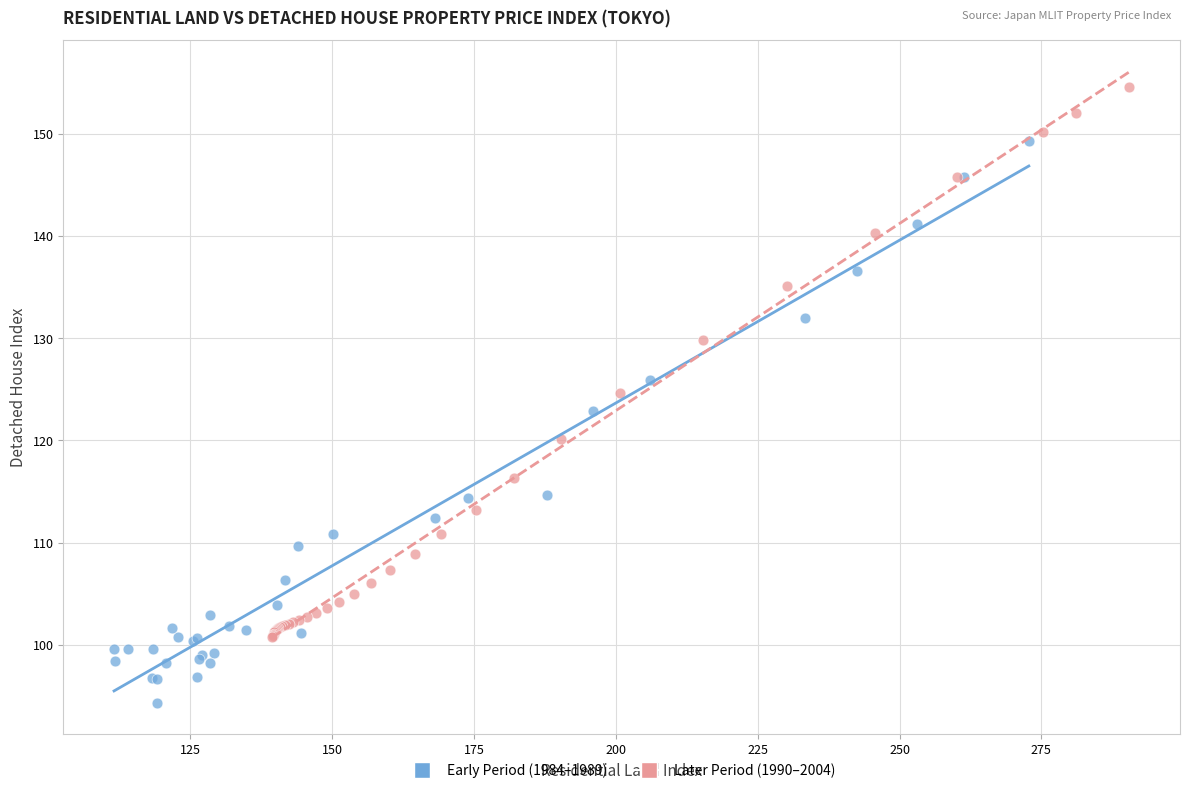

Which series reaches the maximum Y coordinate?

Later Period (1990–2004)